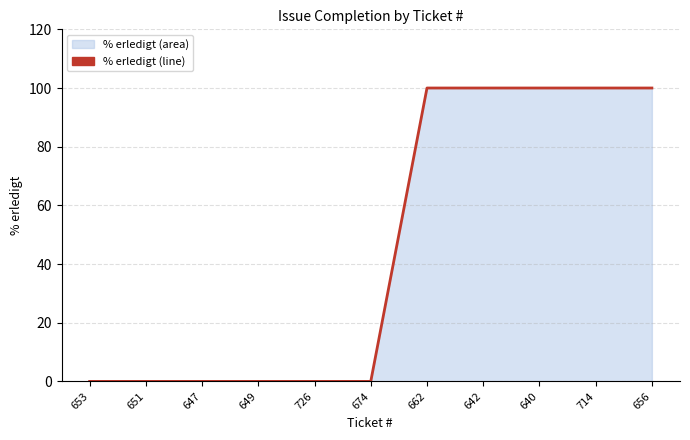

What position from the right is 674?

6